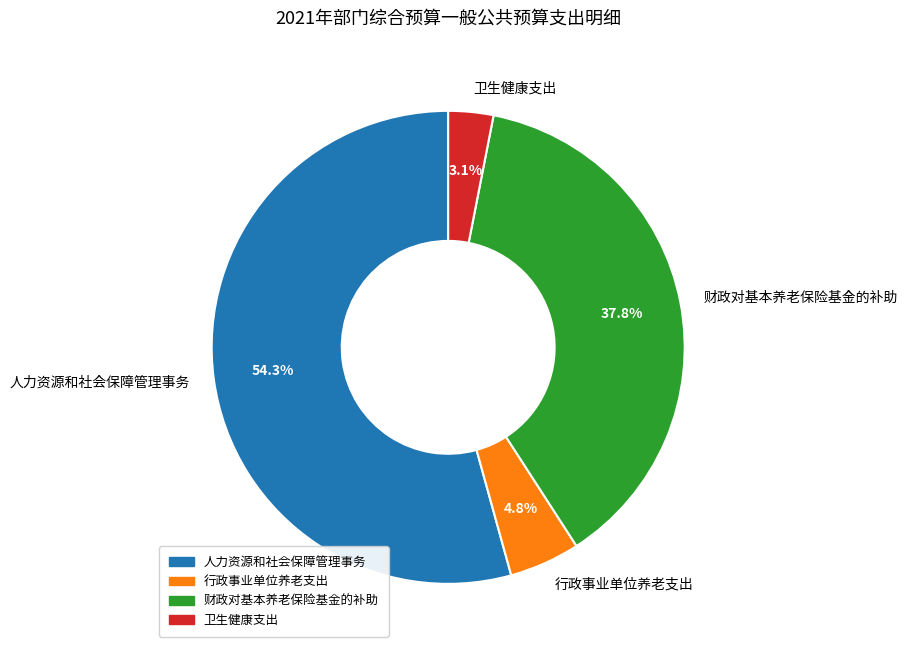

To the nearest percent, what is the difference between the largest and smallest slice percentages?

51%